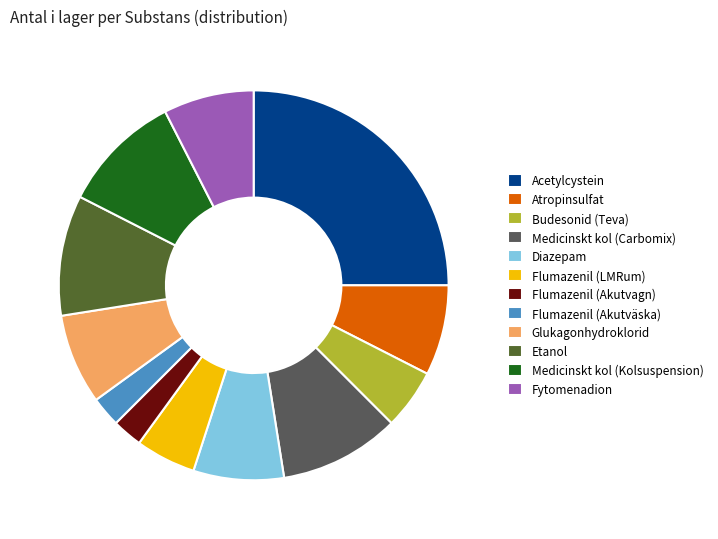

Count the number of slices in the pie.

12